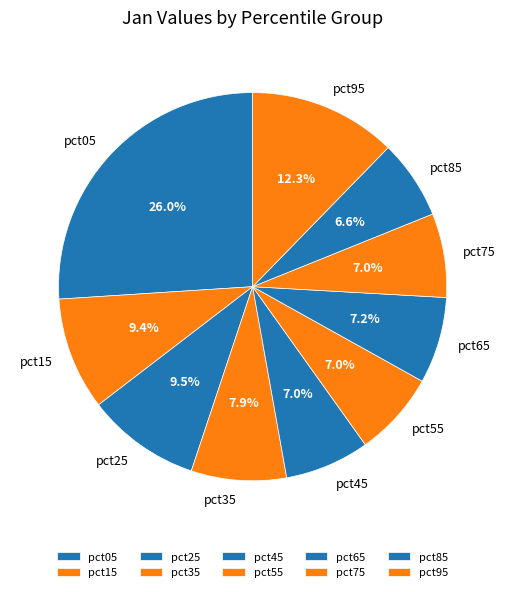

The pct55 slice represents 7% of the pie. True or false?

True